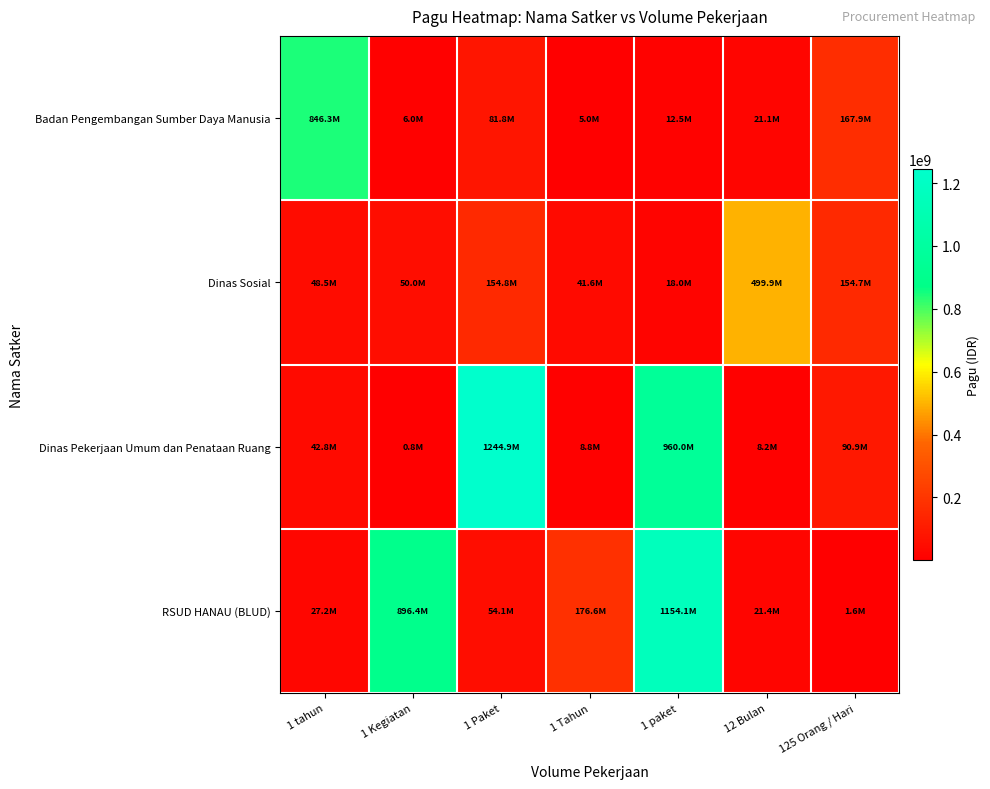

Which series has the widest spread of values?

Dinas Pekerjaan Umum dan Penataan Ruang